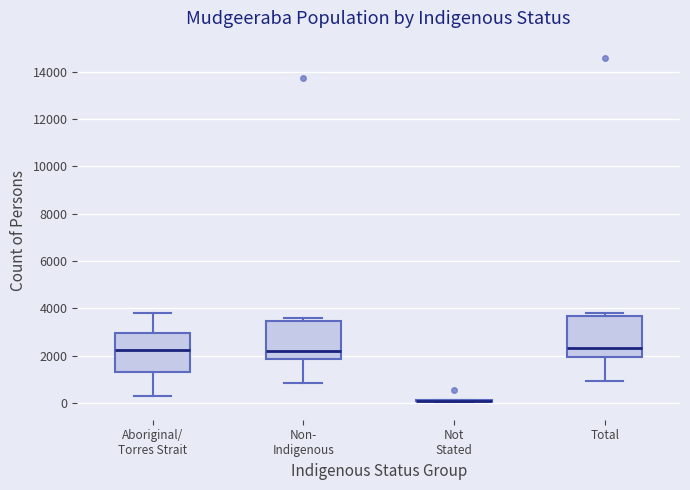

Where does the median line of the box for Total sit on the y-axis? The values are not printed on the chart, so give them approximately, as read against the axis.

2400